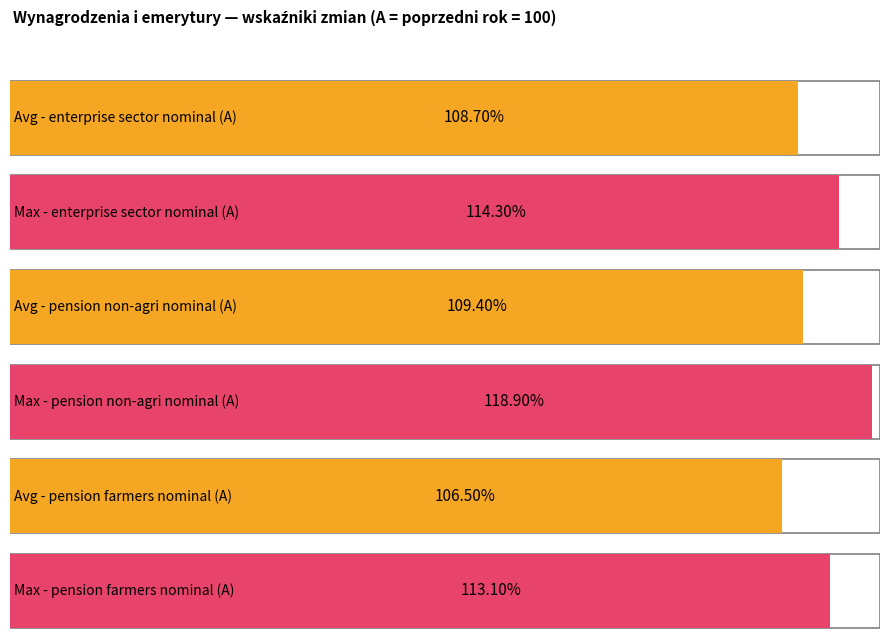

Is it true that sektor przedsiebiorstw A equals 56.3 at 2023 Q1?

False